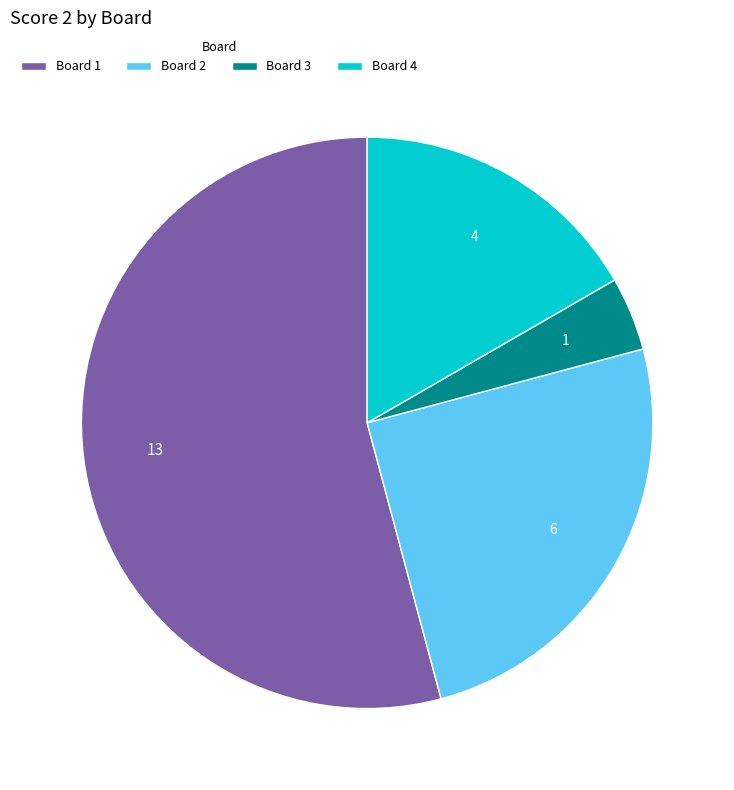

Between Board 2 and Board 1, which is larger?

Board 1